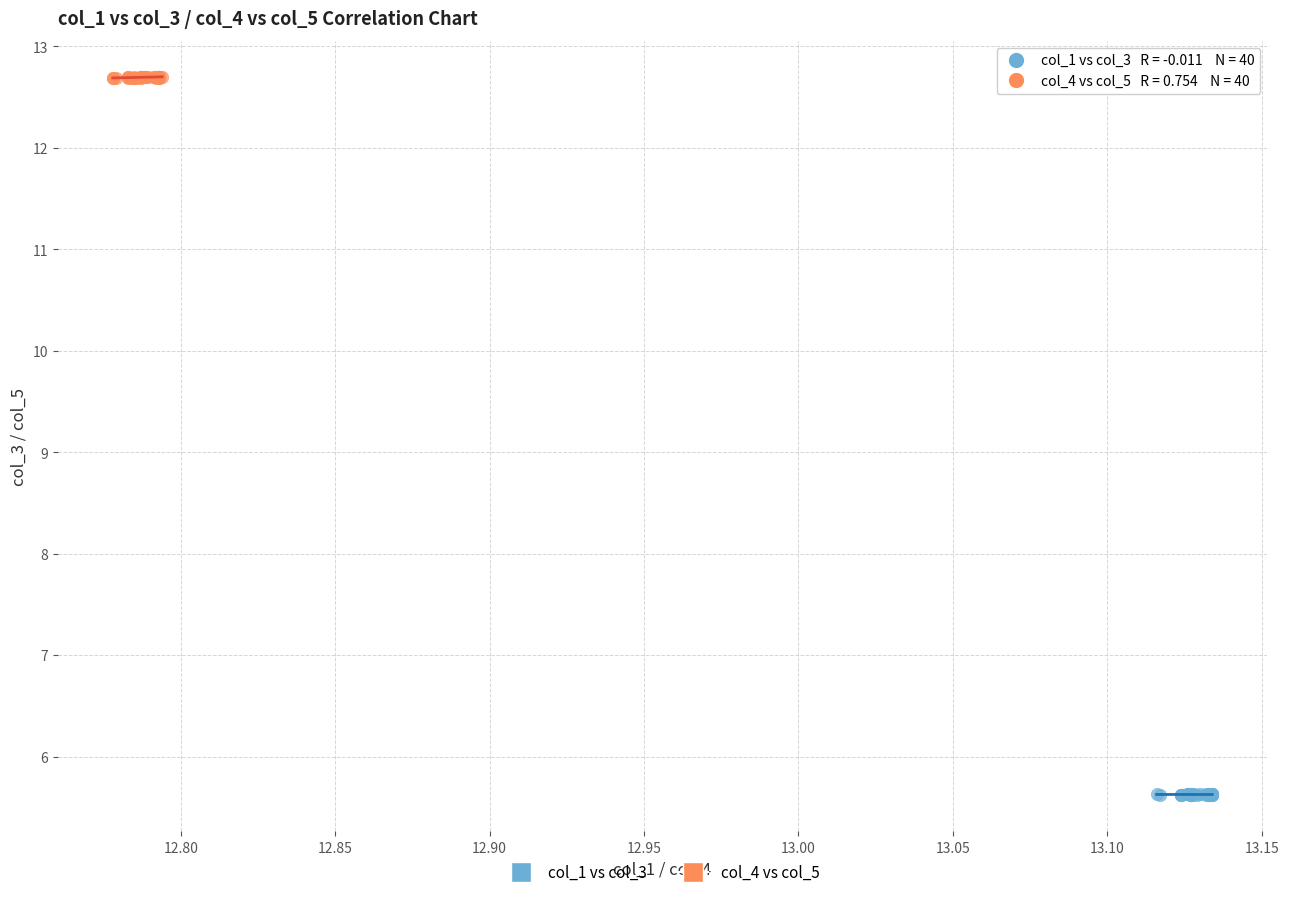

Which series contains the highest Y value?

col_4 vs col_5